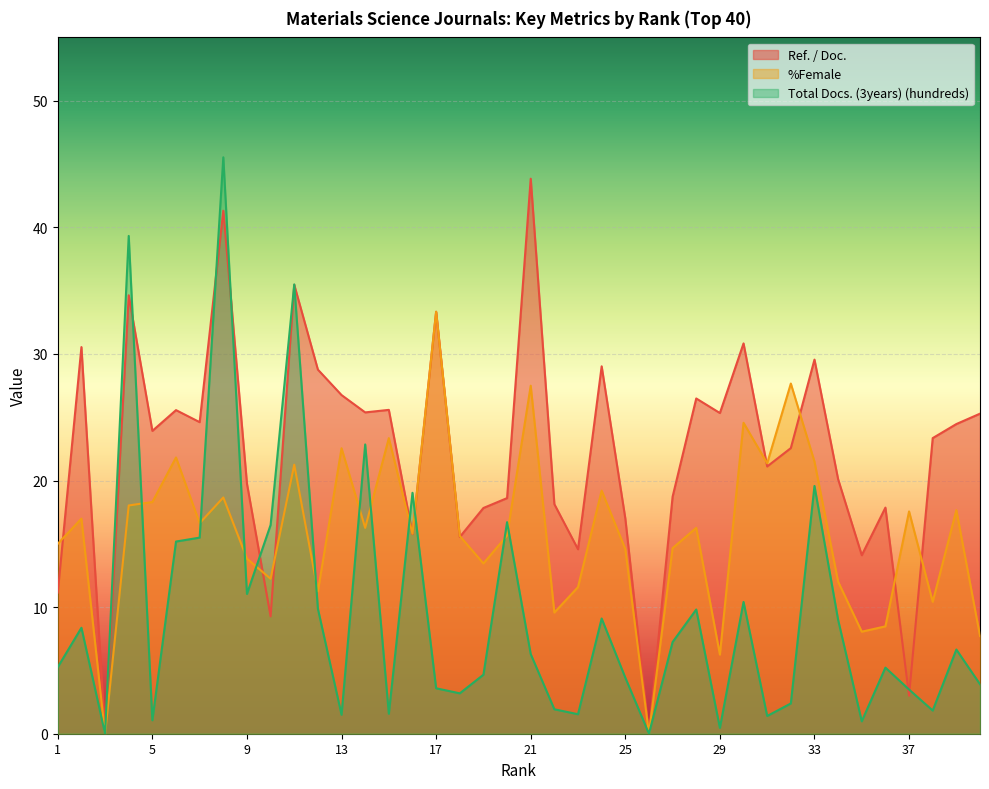

What is the value of the Total Docs. (3years) (hundreds) point at the 11th from the left?

35.5